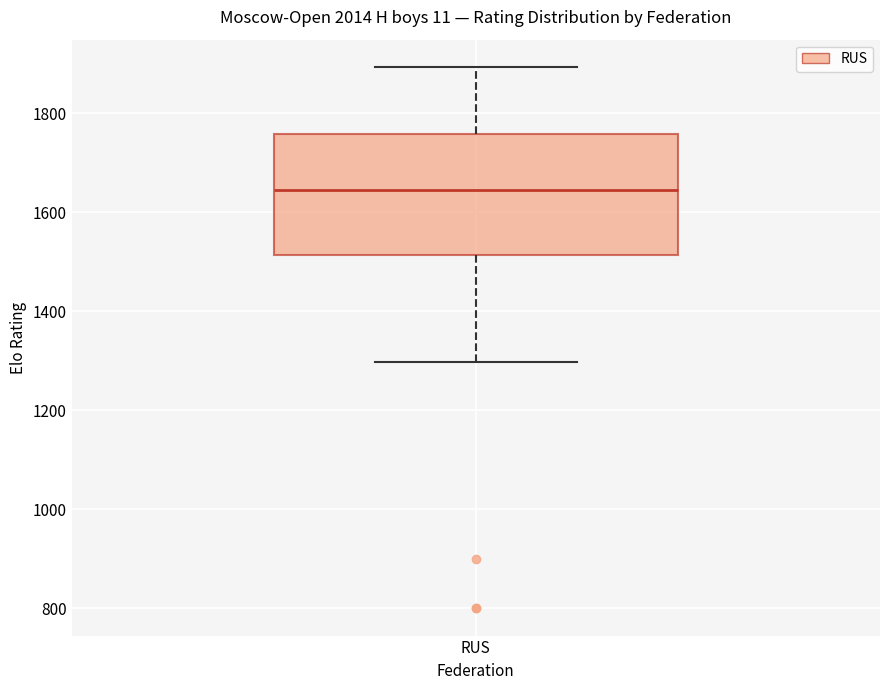

Transcribe this box plot: give where the median line is, the range the box spans, and where the two whiskers end, as read against the y-axis. The values are not printed on the chart, so give them approximately, as read against the axis.

median 1640, box 1520 to 1760, whiskers 1300 to 1900